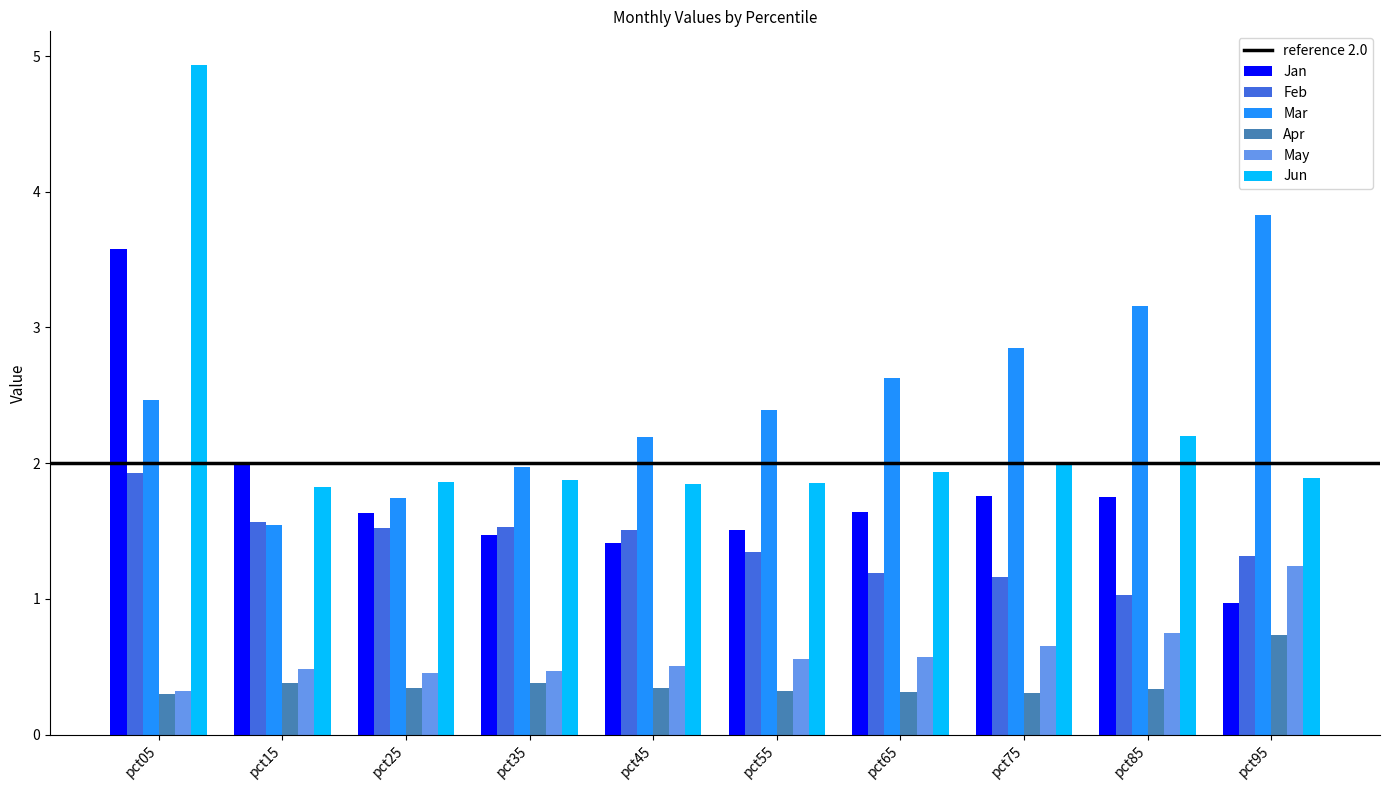

List the series in order of their peak value, highest first.

Jun, Mar, Jan, Feb, May, Apr